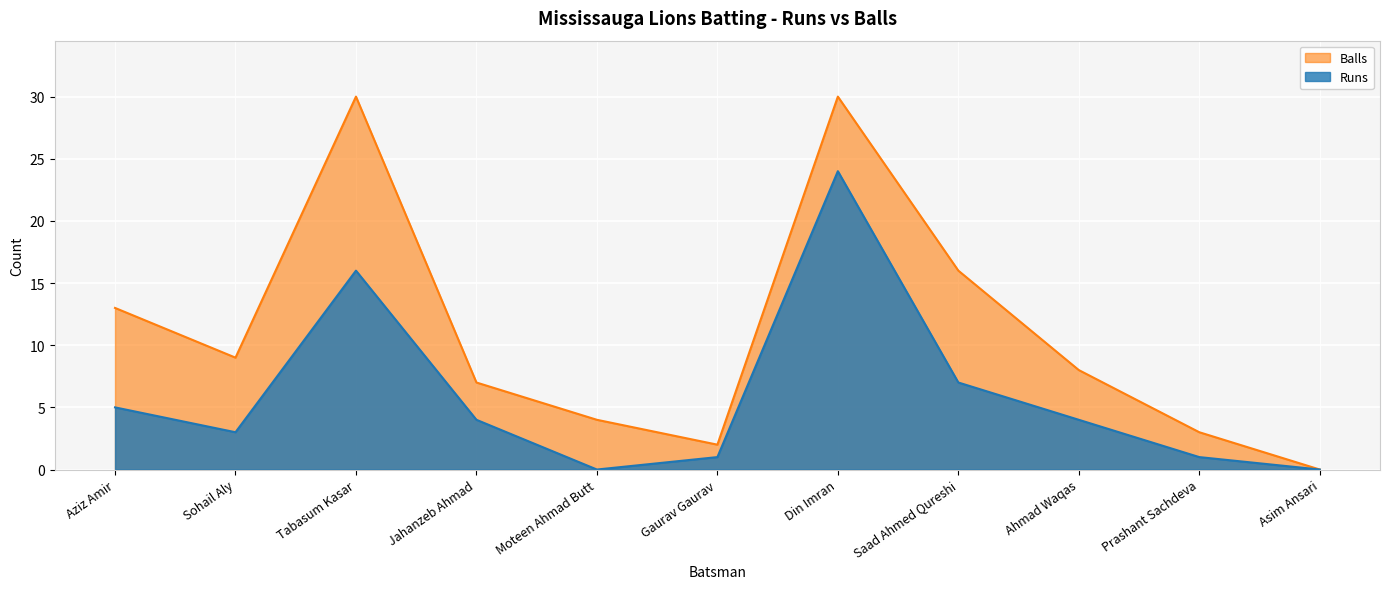

What is the difference between the maximum and minimum values in the Runs series?

24